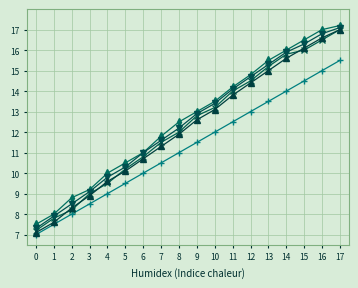

What is the difference between the highest and lowest values at 12?

1.8